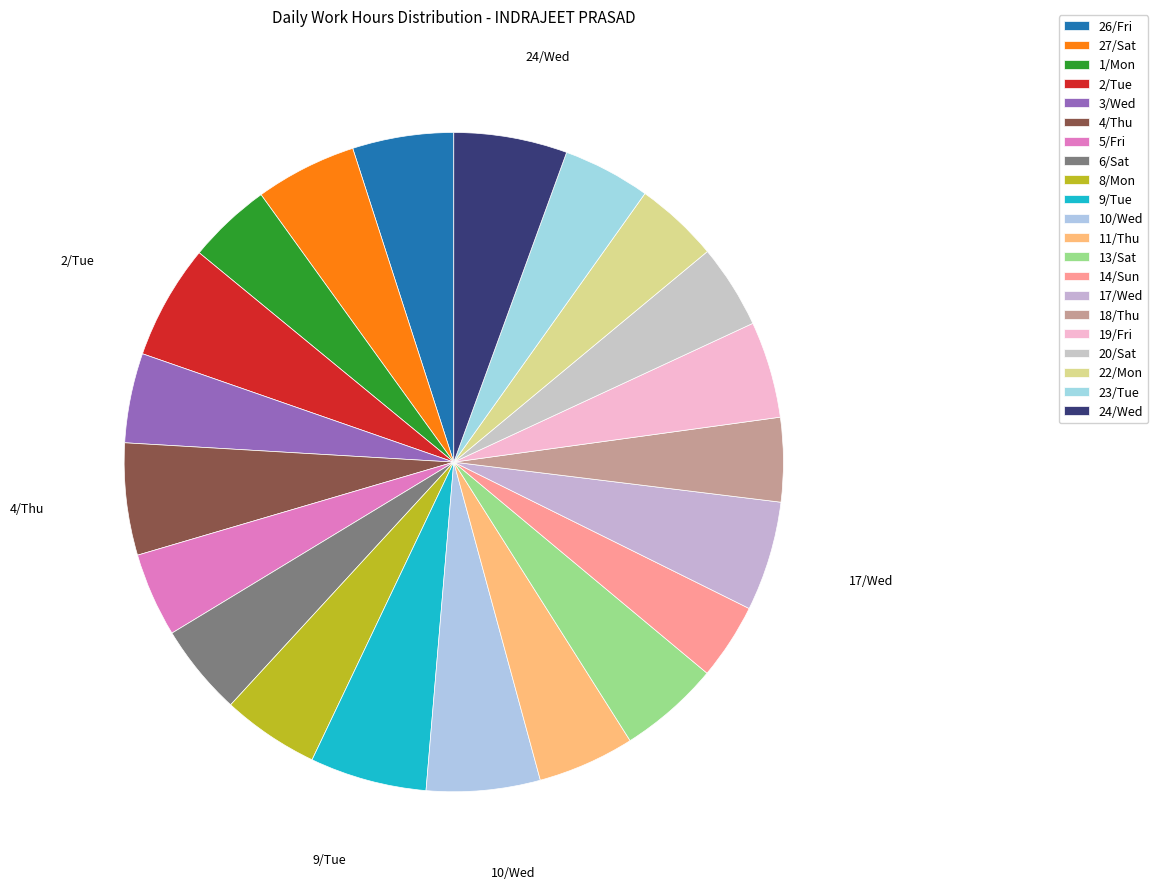

Is there a majority slice in this chart?

No